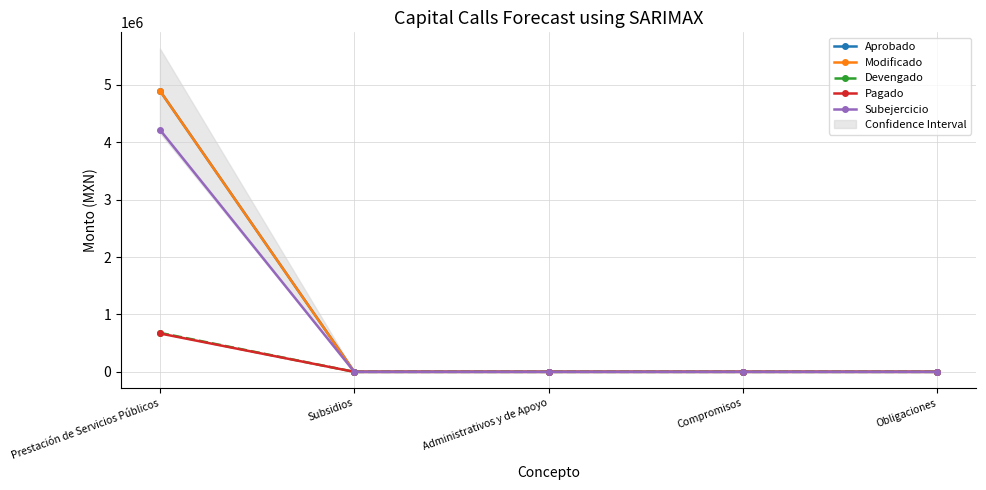

What is the sum of the Modificado values at Prestación de Servicios Públicos and Compromisos?

4900615.0